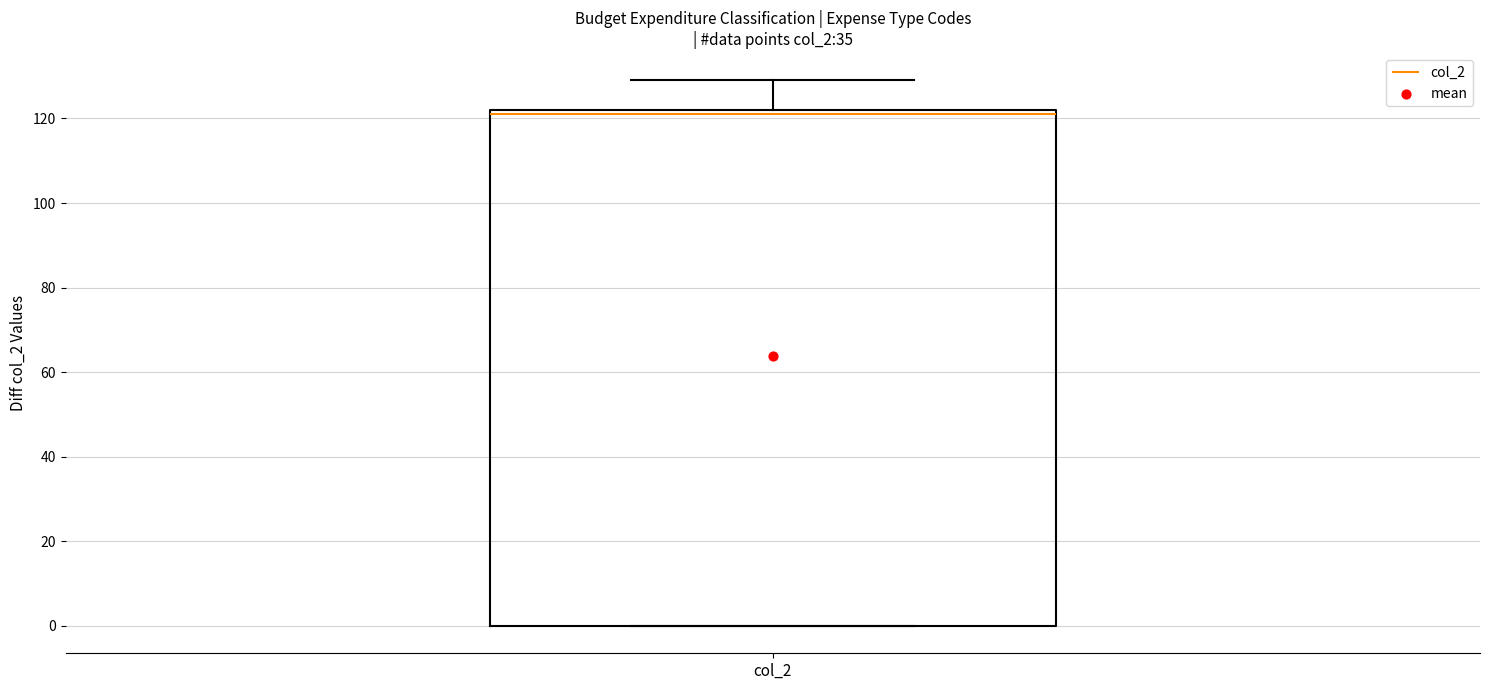

Transcribe this box plot: give where the median line is, the range the box spans, and where the two whiskers end, as read against the y-axis. The values are not printed on the chart, so give them approximately, as read against the axis.

median 122 (just below the box's upper edge), box 0 to 122, whiskers 0 to 130